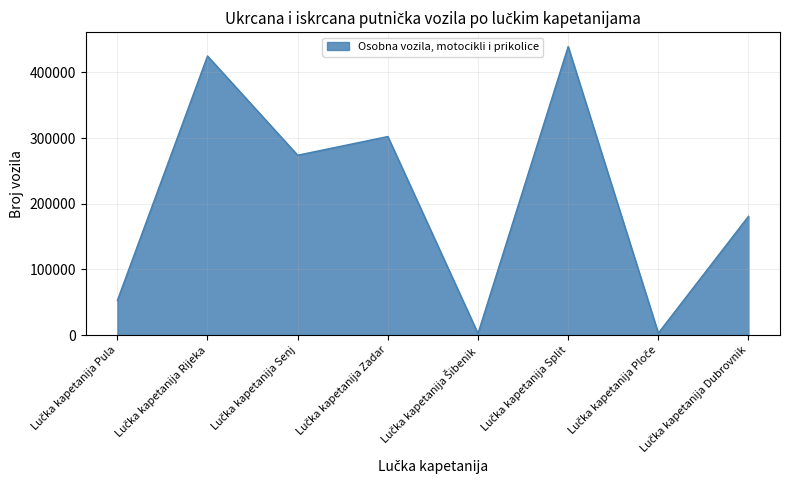

What is the difference between the maximum and minimum values?

436821